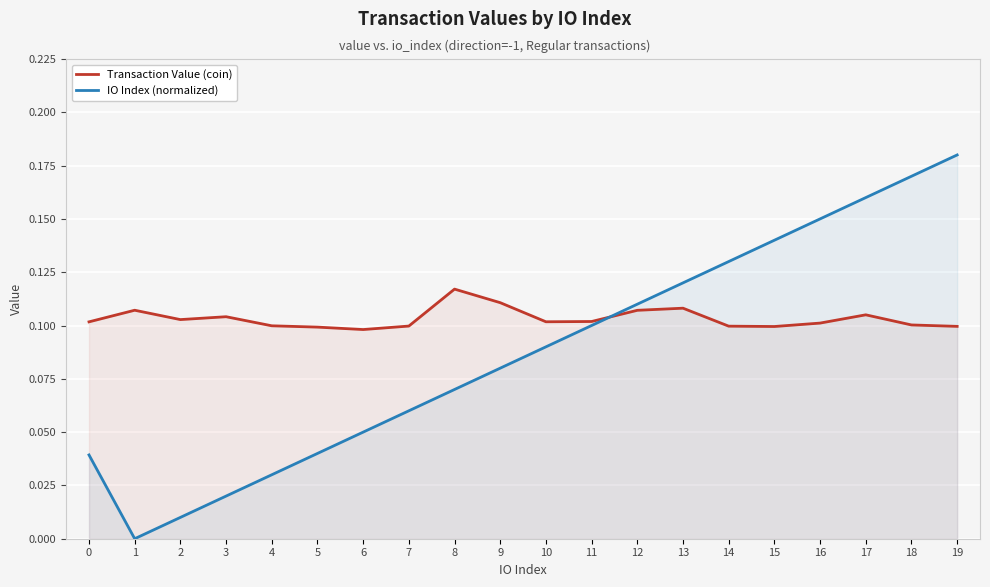

Which series has the widest spread of values?

IO Index (normalized)